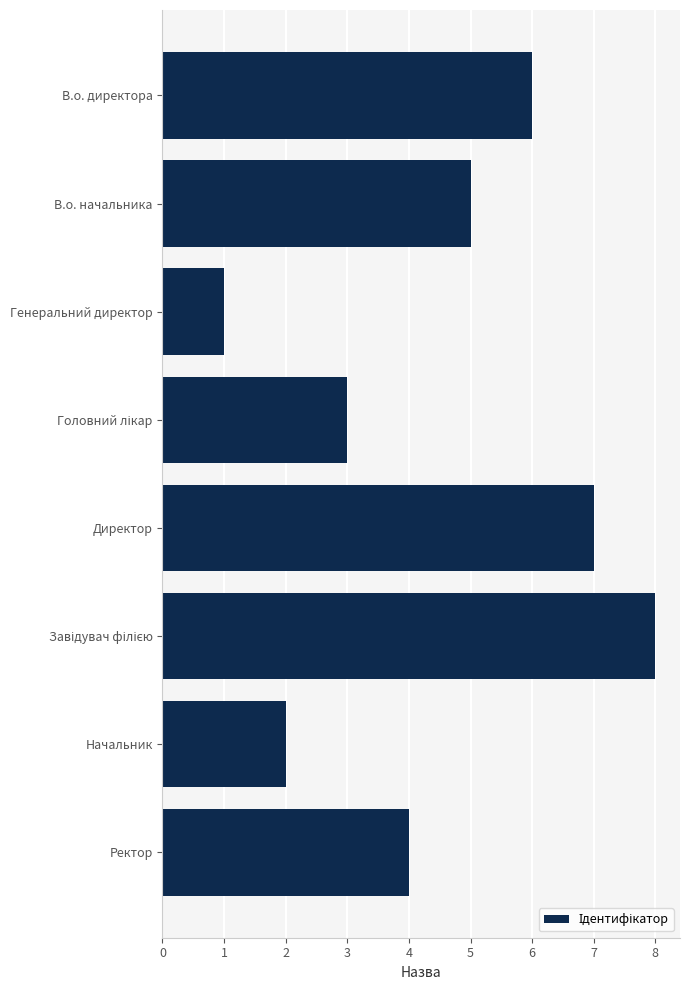

The chart shows a value of 8 at В.о. начальника. True or false?

False